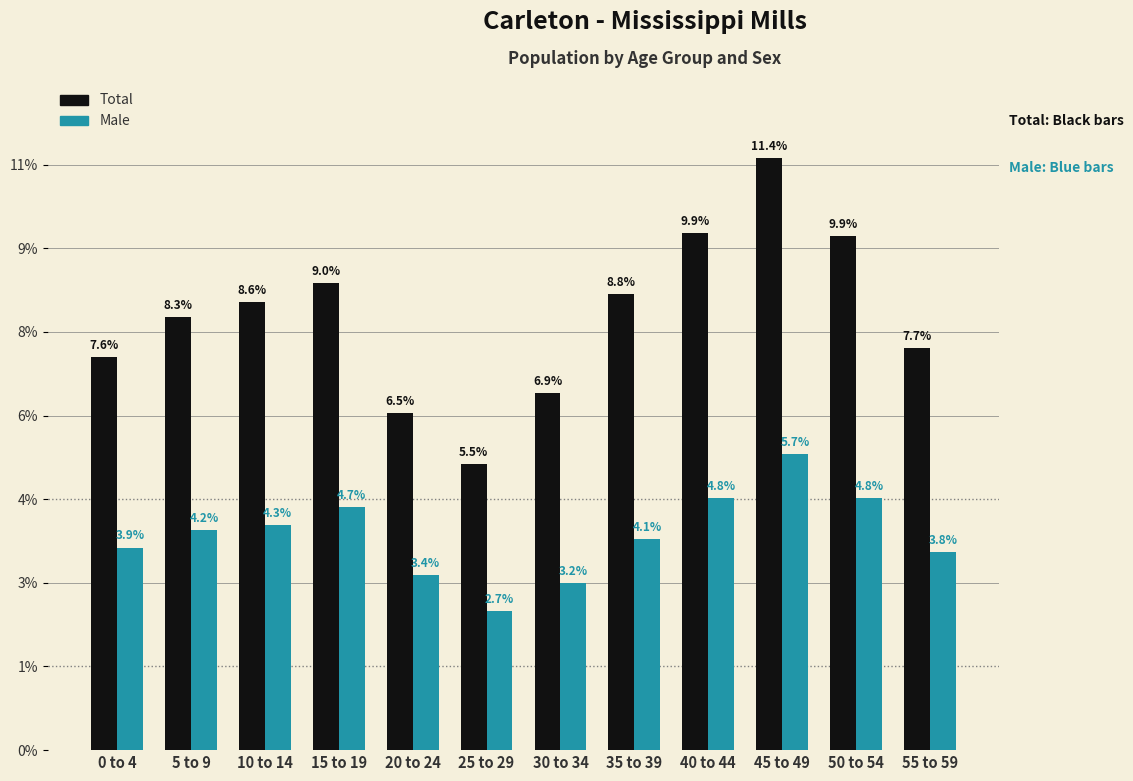

Where is Total nearest to the value 10502?

5 to 9